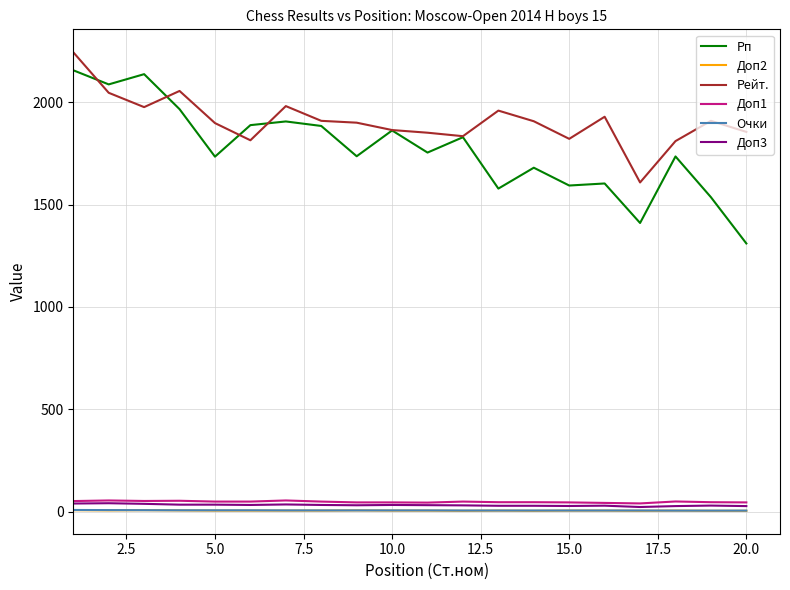

Which series has the largest range (max minus min)?

Рп